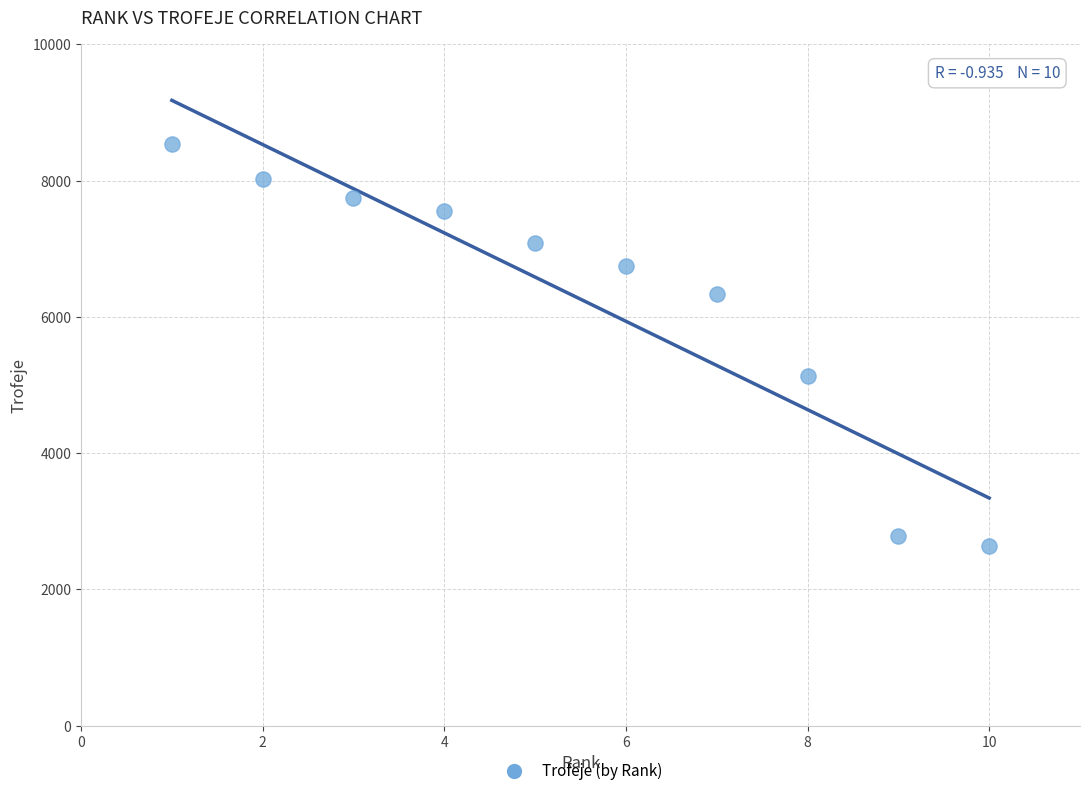

What is the range of X values (max minus min)?

9